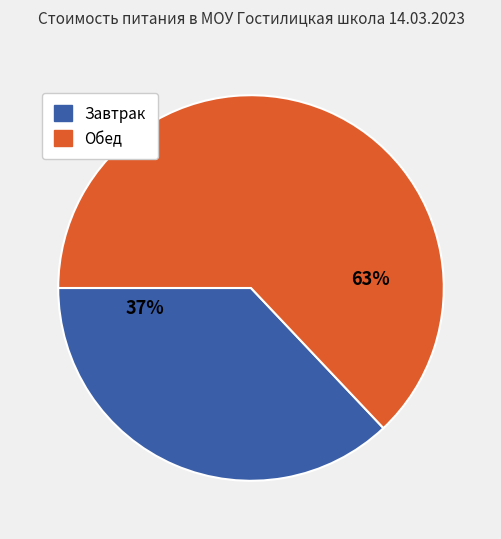

To the nearest percent, what is the difference between the largest and smallest slice percentages?

26%